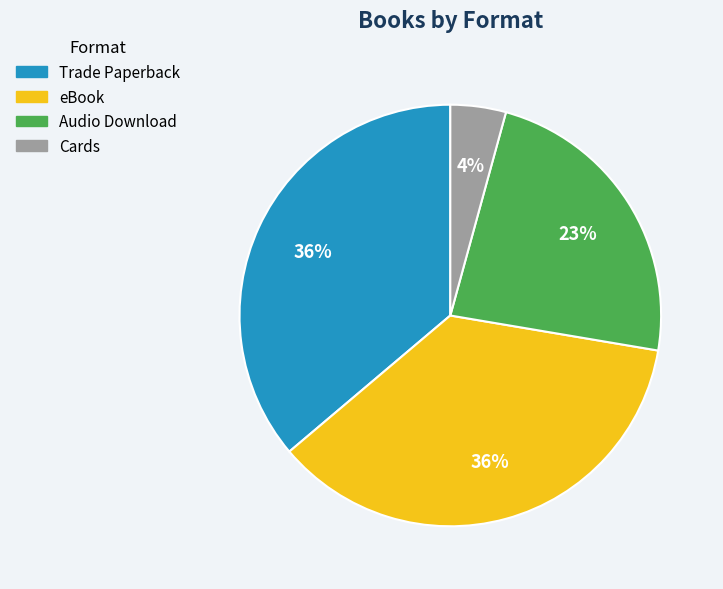

Is there any slice that represents more than half of the pie?

No